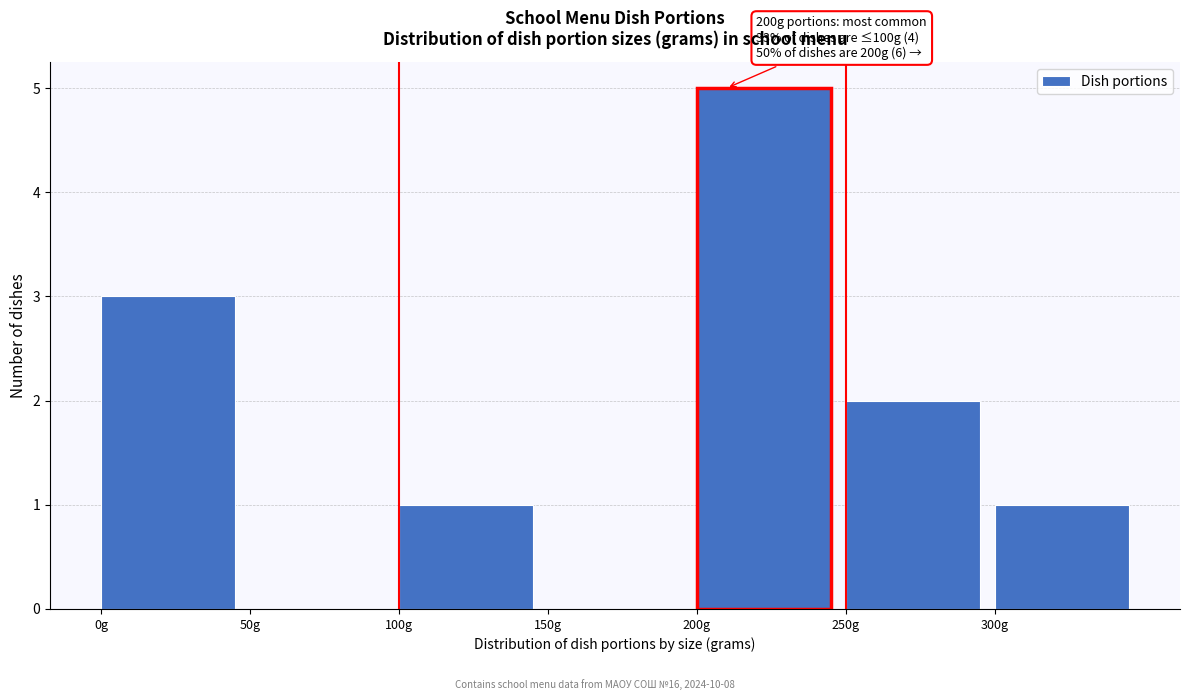

Which range on the x-axis has the tallest bar?

200 to 250